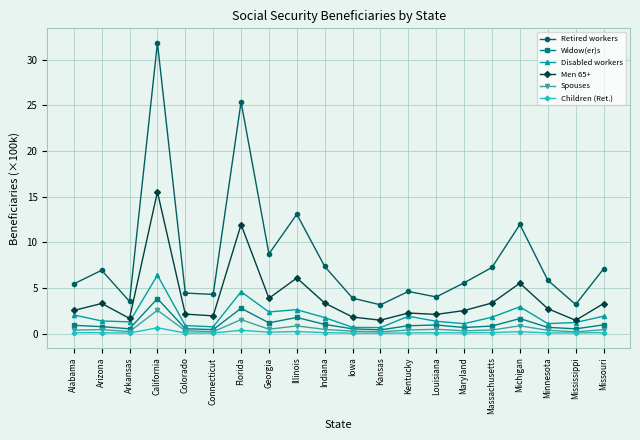

What is the label of the 7th point from the right?

Louisiana